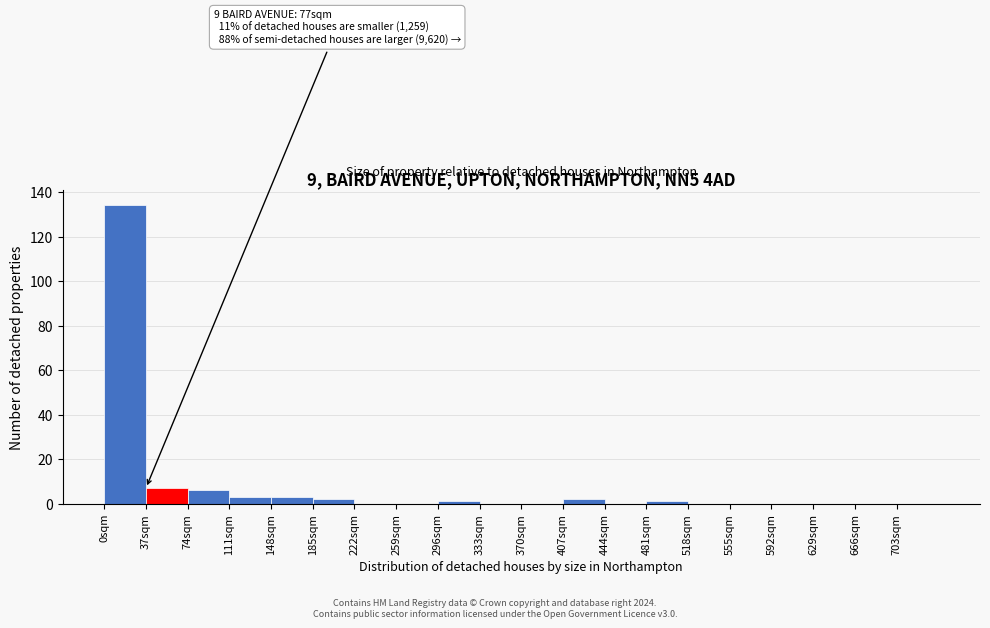

Which range on the x-axis has the tallest bar?

0 to 37